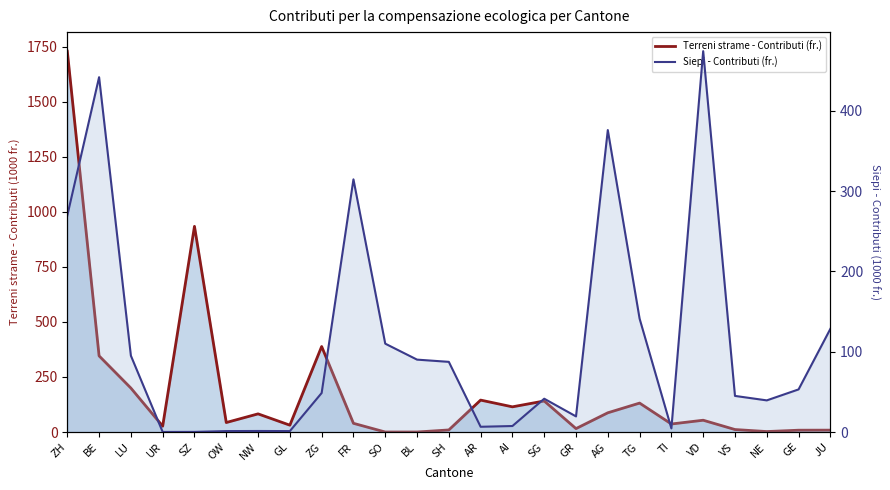

At which category does Siepi - Contributi (fr.) reach its first local valley?

UR